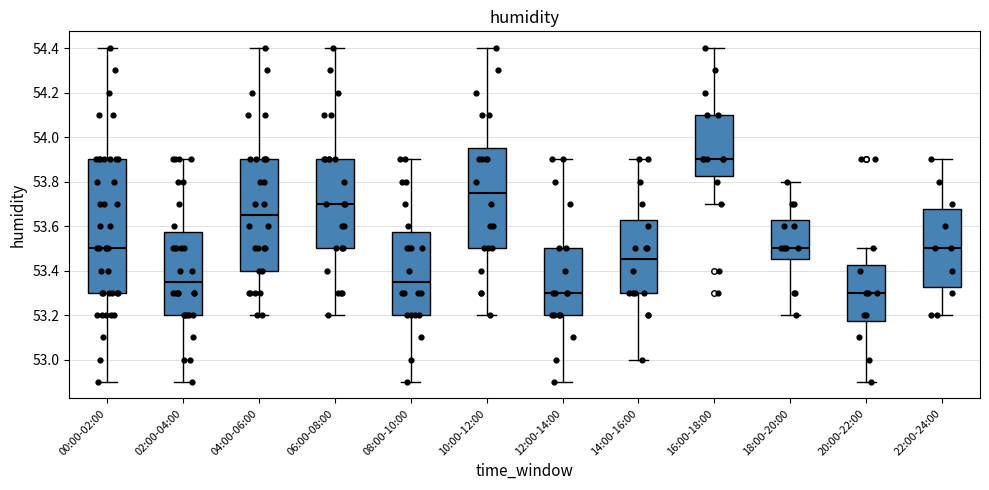

Reading left to right, read every box against the y-axis: the position of its median line, the range the box covers, and the ends of its whiskers. The values are not printed on the chart, so give them approximately, as read against the axis.

00:00-02:00: median 53.50, box 53.30 to 53.90, whiskers 52.90 to 54.40
02:00-04:00: median 53.36, box 53.20 to 53.58, whiskers 52.90 to 53.90
04:00-06:00: median 53.66, box 53.40 to 53.90, whiskers 53.20 to 54.40
06:00-08:00: median 53.70, box 53.50 to 53.90, whiskers 53.20 to 54.40
08:00-10:00: median 53.36, box 53.20 to 53.58, whiskers 52.90 to 53.90
10:00-12:00: median 53.76, box 53.50 to 53.96, whiskers 53.20 to 54.40
12:00-14:00: median 53.30, box 53.20 to 53.50, whiskers 52.90 to 53.90
14:00-16:00: median 53.46, box 53.30 to 53.62, whiskers 53.00 to 53.90
16:00-18:00: median 53.90, box 53.82 to 54.10, whiskers 53.70 to 54.40
18:00-20:00: median 53.50, box 53.46 to 53.62, whiskers 53.20 to 53.80
20:00-22:00: median 53.30, box 53.18 to 53.42, whiskers 52.90 to 53.50
22:00-24:00: median 53.50, box 53.32 to 53.68, whiskers 53.20 to 53.90